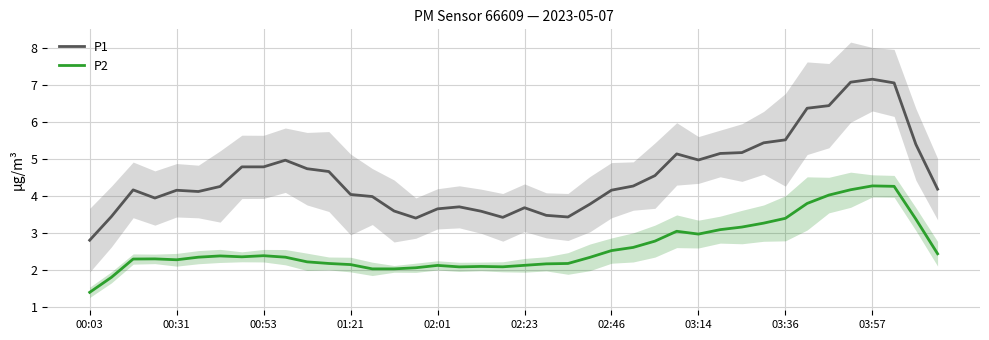

What is the highest value of the P2 series?

4.3